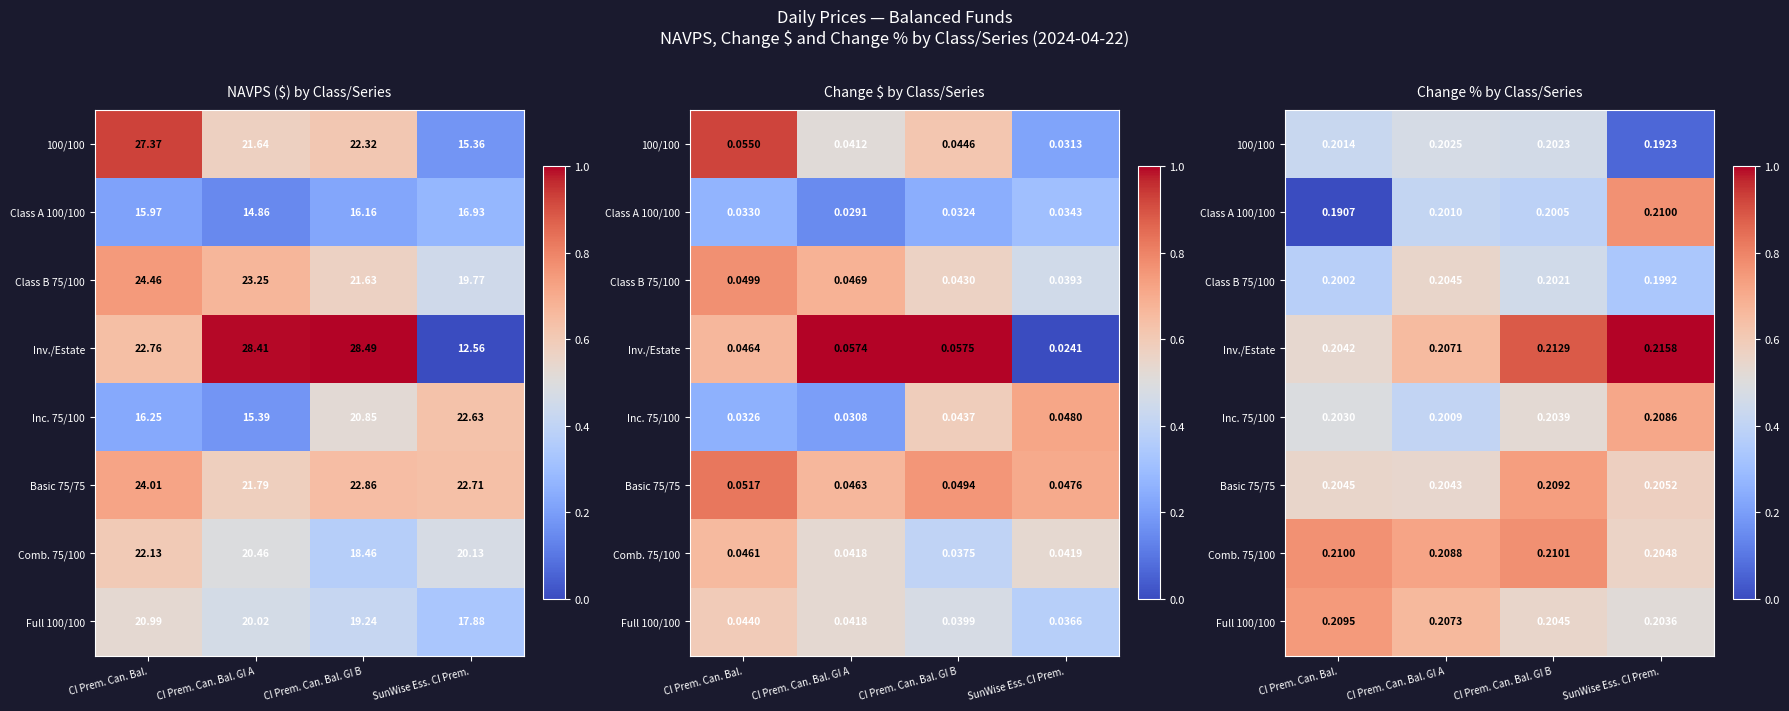

Which series has the largest total across all categories?

Inv./Estate